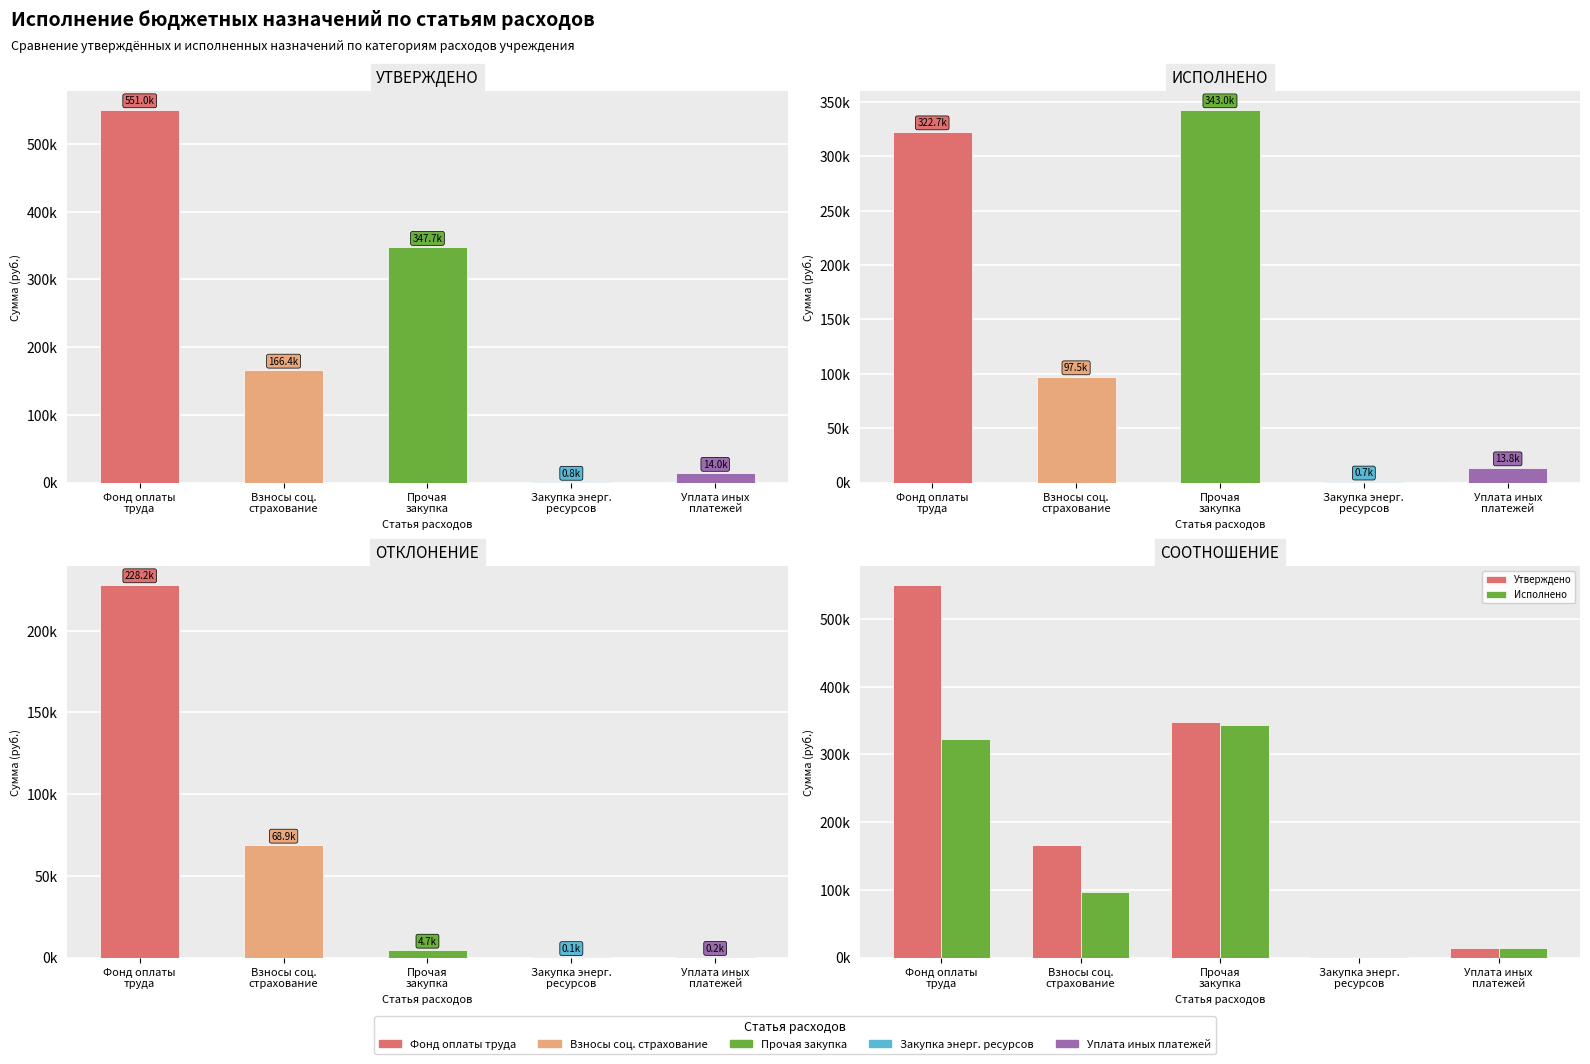

Is the value of Сумма отклонения at Прочая
закупка greater than the value of Исполнено at Уплата иных
платежей?

No